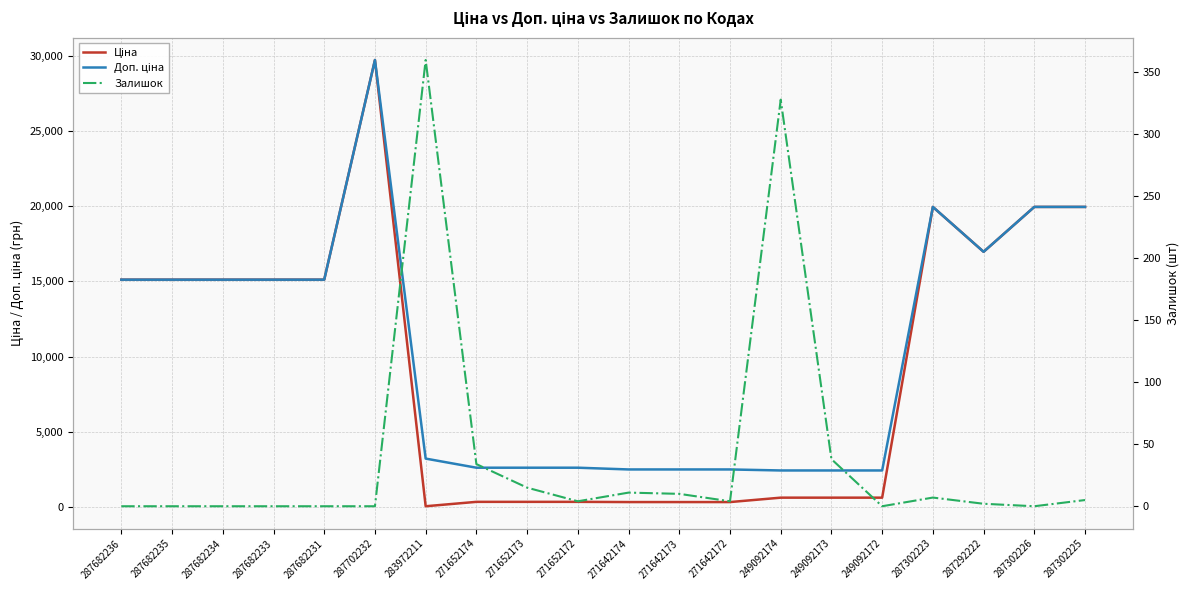

Is this an area chart (filled region under the line)?

No